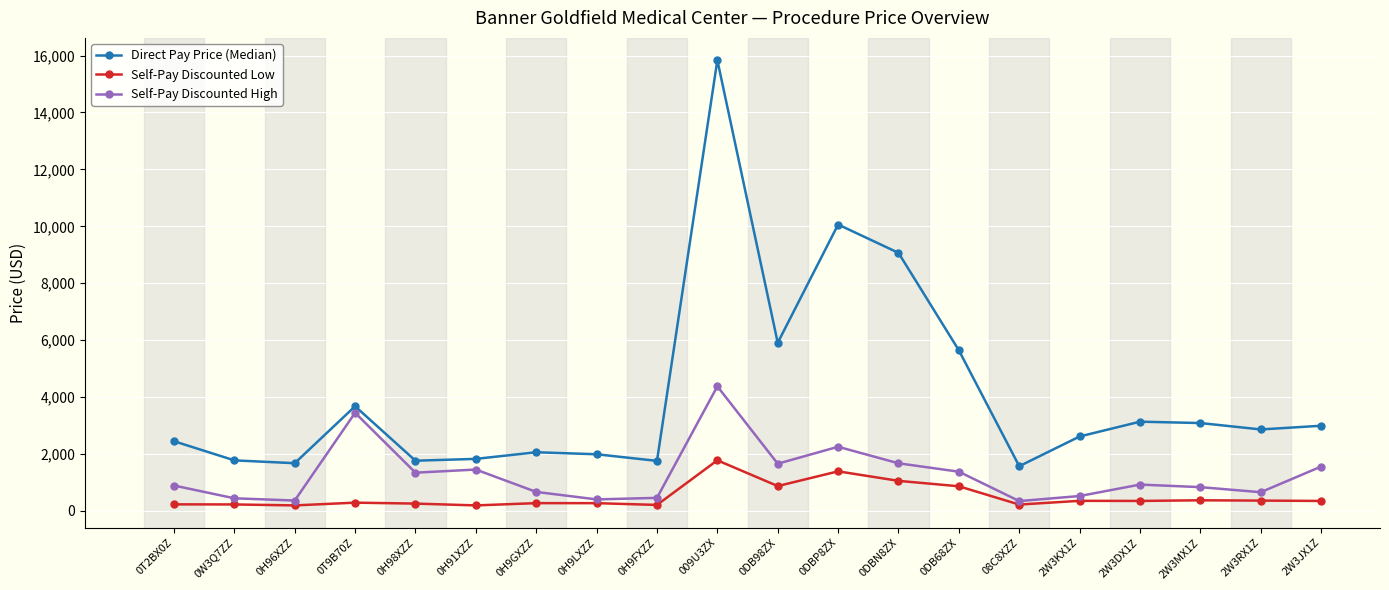

Is the value of Direct Pay Price (Median) at 0DB98ZX greater than the value of Self-Pay Discounted Low at 2W3JX1Z?

Yes